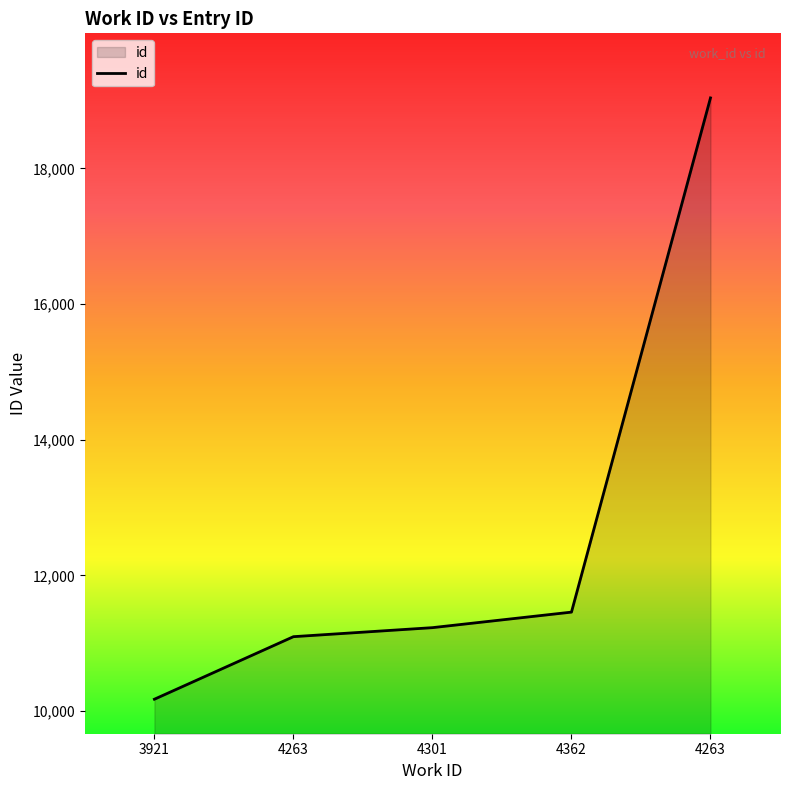

Where is the data nearest to the value 14607?

4362